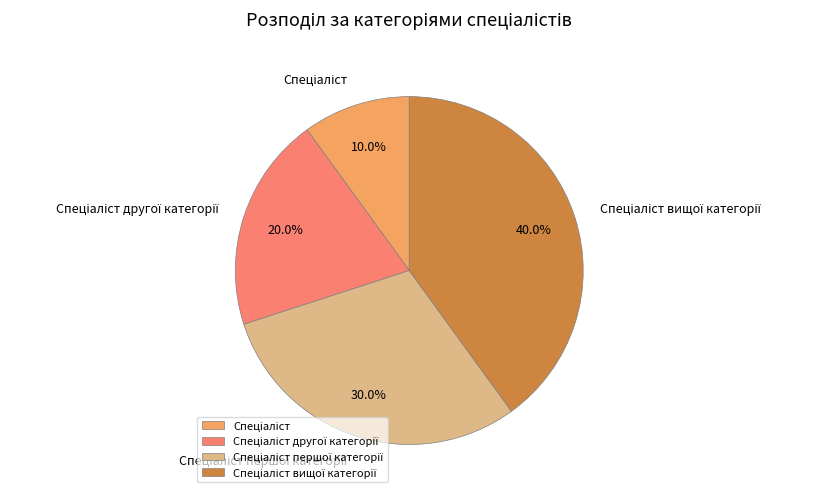

Does any single category account for the majority?

No